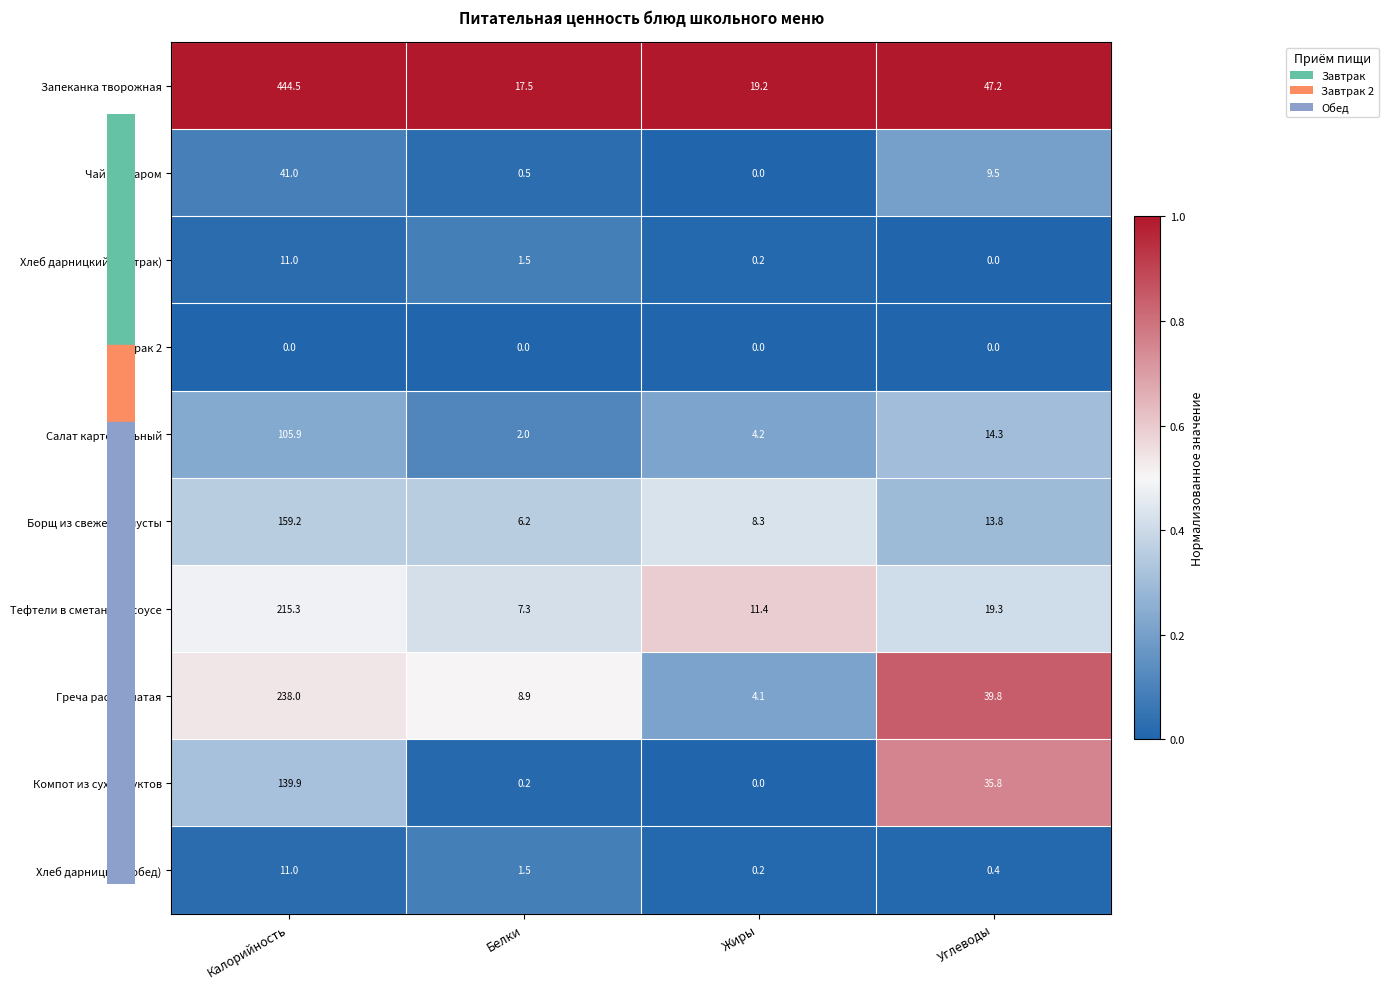

What is the difference between the Хлеб дарницкий (завтрак) values at Калорийность and Углеводы?

11.0